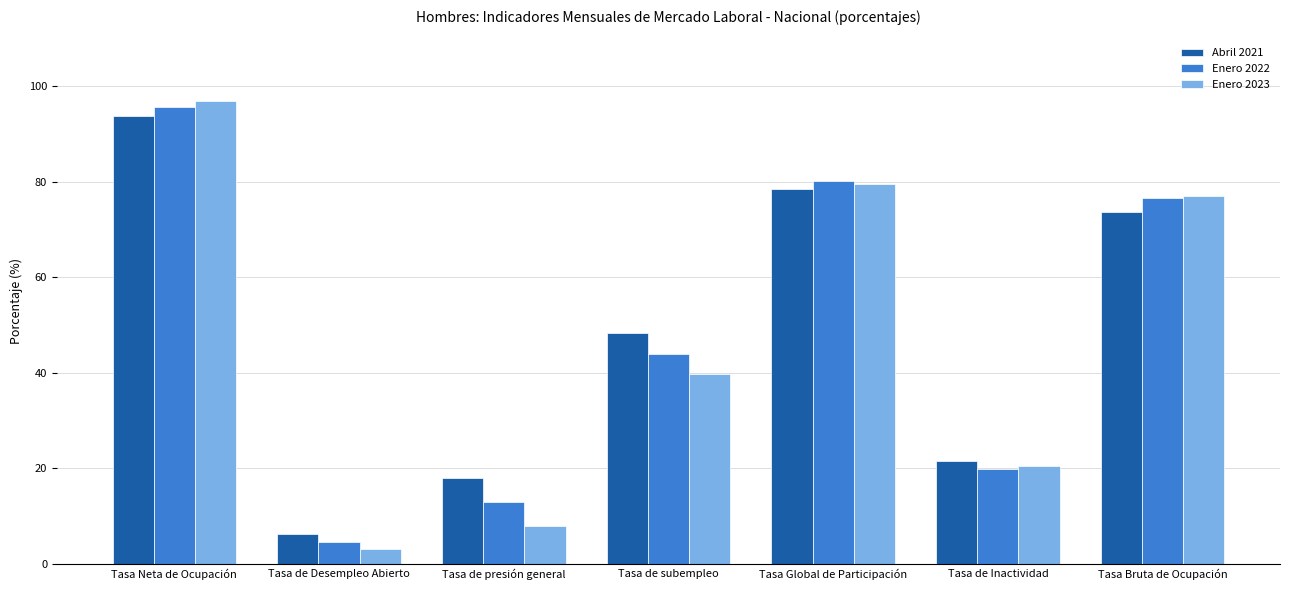

Is the value of Abril 2021 at Tasa de presión general greater than the value of Enero 2023 at Tasa Global de Participación?

No